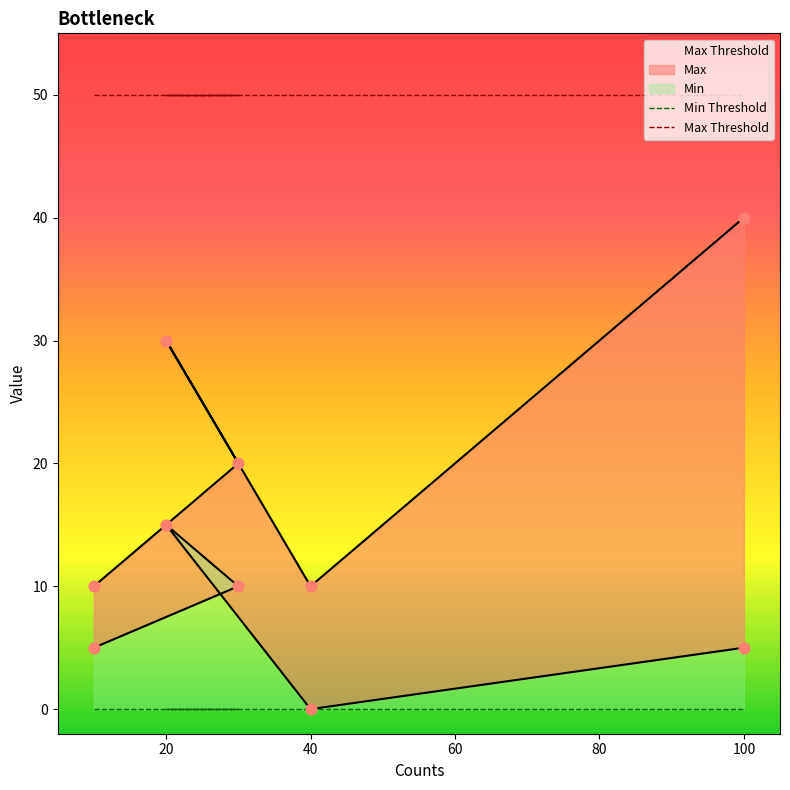

Which series has the largest total across all categories?

Max